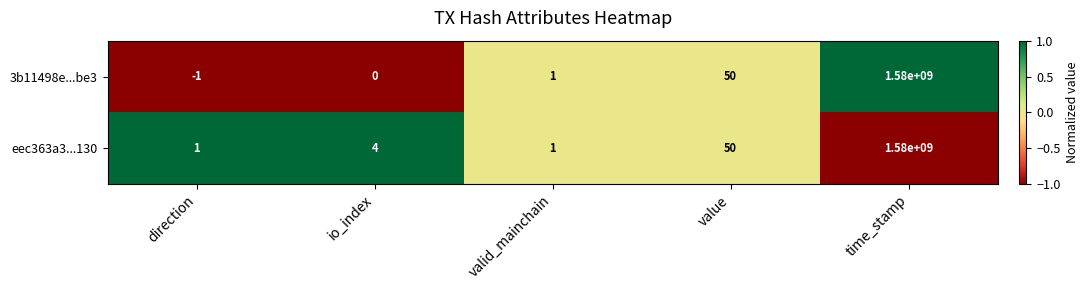

At how many categories does at least one series exceed 0?

5